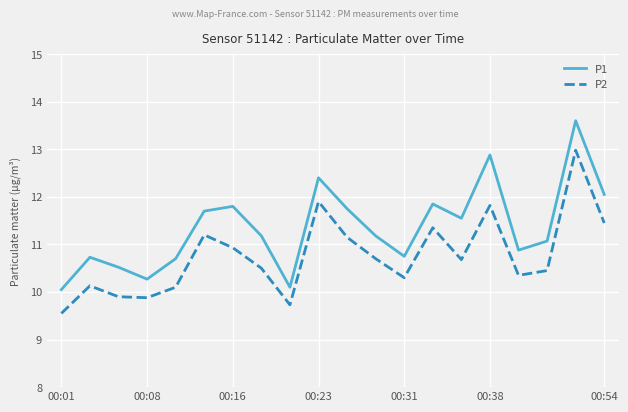

What is the smallest value displayed?

9.6